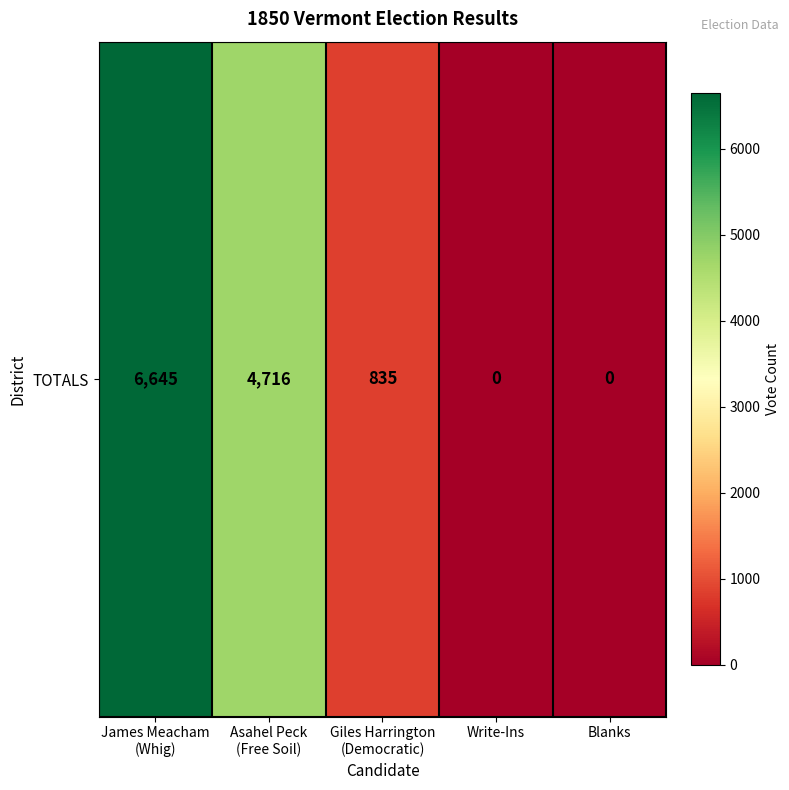

Where does the data first go above 835?

James Meacham
(Whig)